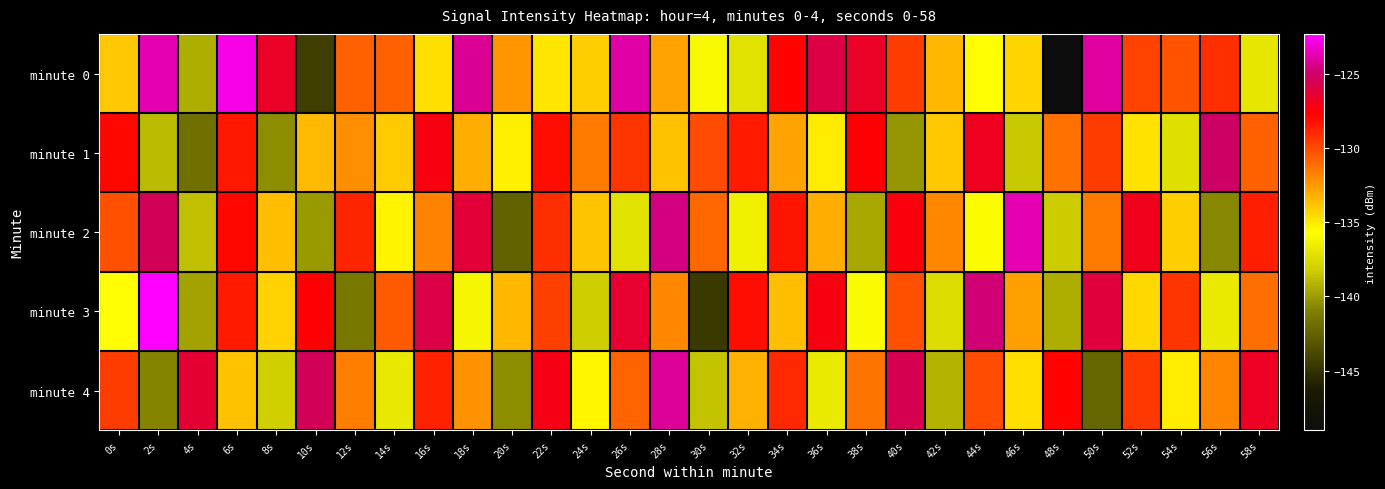

Reading left to right, list all the values displayed in this chart.

minute 0: 0s=-134.0	2s=-123.7	4s=-139.4	6s=-122.7	8s=-126.7	10s=-144.4	12s=-130.7	14s=-130.7	16s=-134.6	18s=-124.3	20s=-132.4	22s=-134.9	24s=-134.1	26s=-123.9	28s=-132.8	30s=-136.1	32s=-137.1	34s=-127.8	36s=-125.9	38s=-126.7	40s=-129.6	42s=-133.4	44s=-135.7	46s=-134.4	48s=-149.0	50s=-124.0	52s=-129.8	54s=-130.3	56s=-129.1	58s=-137.0
minute 1: 0s=-127.9	2s=-138.9	4s=-141.7	6s=-128.4	8s=-140.5	10s=-133.6	12s=-132.2	14s=-134.0	16s=-127.3	18s=-133.1	20s=-135.2	22s=-128.1	24s=-131.5	26s=-129.3	28s=-133.7	30s=-130.1	32s=-128.5	34s=-132.8	36s=-135.1	38s=-127.6	40s=-140.2	42s=-133.9	44s=-126.8	46s=-138.4	48s=-131.2	50s=-129.6	52s=-134.8	54s=-137.3	56s=-125.1	58s=-130.7
minute 2: 0s=-130.2	2s=-125.4	4s=-138.7	6s=-127.9	8s=-133.6	10s=-140.1	12s=-128.8	14s=-135.3	16s=-131.7	18s=-126.2	20s=-142.5	22s=-129.1	24s=-133.8	26s=-137.2	28s=-124.5	30s=-130.9	32s=-136.4	34s=-128.3	36s=-133.1	38s=-139.6	40s=-127.4	42s=-132.0	44s=-135.8	46s=-123.7	48s=-138.3	50s=-131.5	52s=-126.9	54s=-134.1	56s=-140.7	58s=-128.6
minute 3: 0s=-135.7	2s=-122.3	4s=-139.8	6s=-128.5	8s=-134.2	10s=-127.6	12s=-141.3	14s=-130.5	16s=-125.8	18s=-136.1	20s=-133.4	22s=-129.7	24s=-138.2	26s=-126.4	28s=-131.9	30s=-144.6	32s=-128.1	34s=-133.6	36s=-127.3	38s=-135.9	40s=-130.2	42s=-137.5	44s=-124.8	46s=-132.7	48s=-139.4	50s=-126.1	52s=-134.5	54s=-129.3	56s=-136.8	58s=-131.1
minute 4: 0s=-129.5	2s=-140.8	4s=-126.3	6s=-133.7	8s=-138.1	10s=-125.4	12s=-131.6	14s=-136.9	16s=-128.7	18s=-132.3	20s=-140.5	22s=-127.2	24s=-135.4	26s=-130.8	28s=-124.1	30s=-138.6	32s=-133.2	34s=-128.9	36s=-136.7	38s=-131.3	40s=-125.6	42s=-139.2	44s=-130.1	46s=-134.7	48s=-127.8	50s=-142.3	52s=-129.4	54s=-135.1	56s=-131.8	58s=-126.7